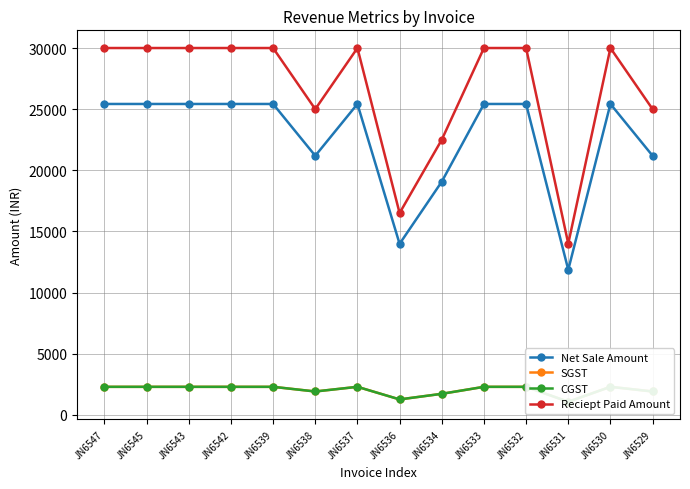

True or false: Reciept Paid Amount and SGST intersect in this chart.

False